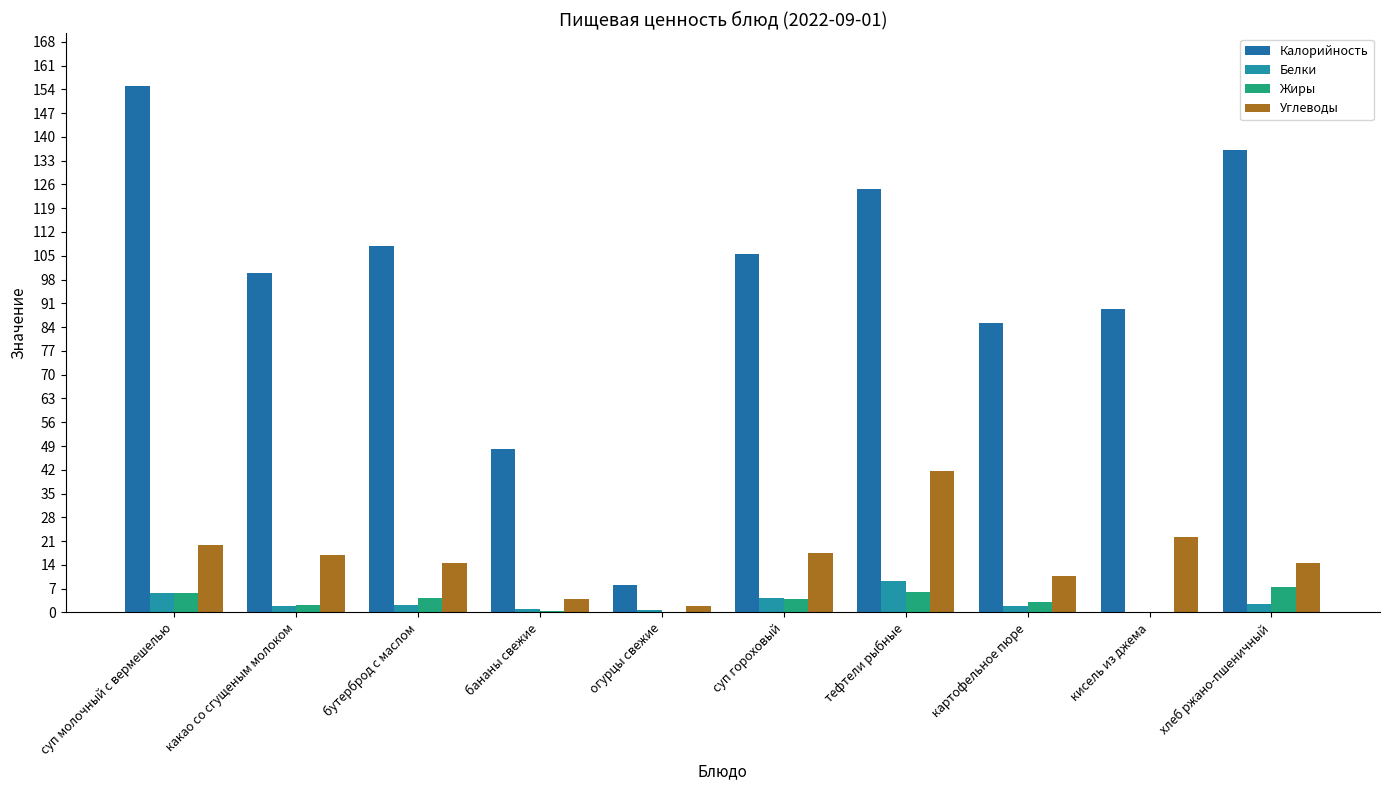

What is the label of the 4th bar from the left?

бананы свежие